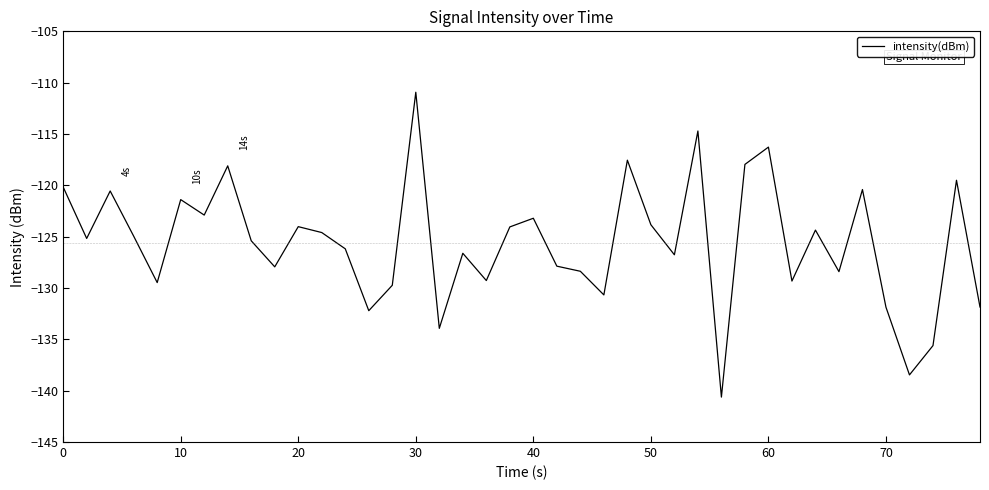

What is the minimum value shown in the chart?

-140.6